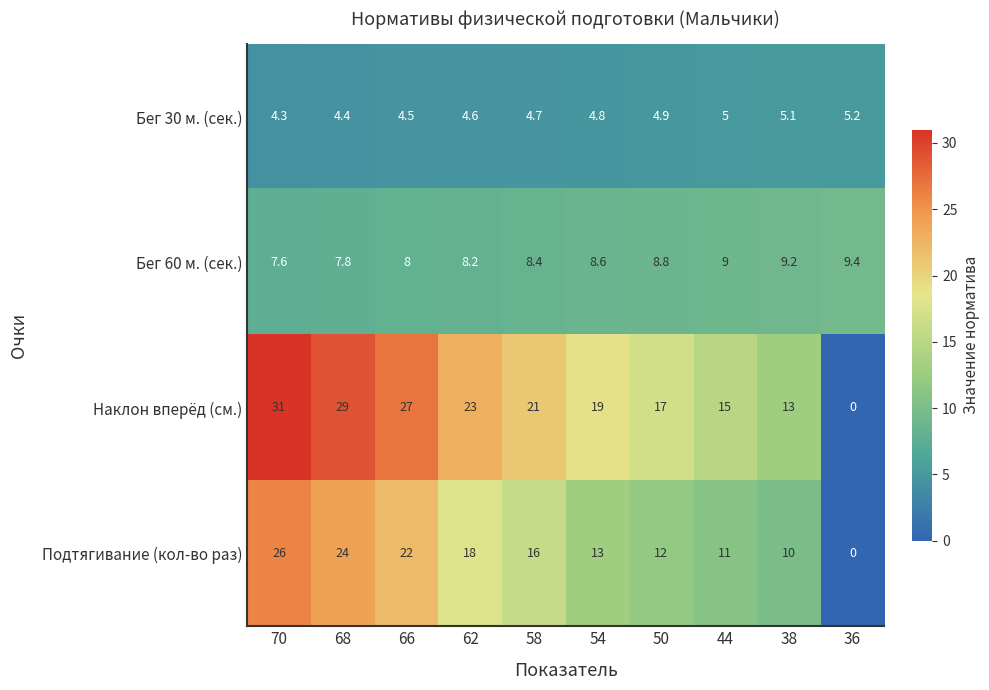

What is the approximate value of Бег 30 м. (сек.) at 58?

4.7